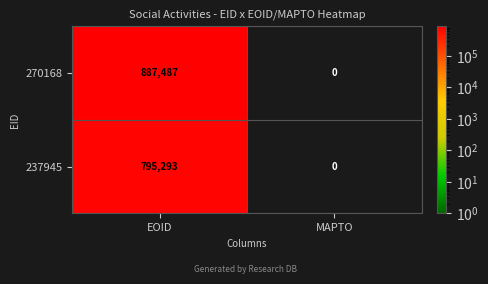

What is the spread (max minus min) of values at EOID?

92194